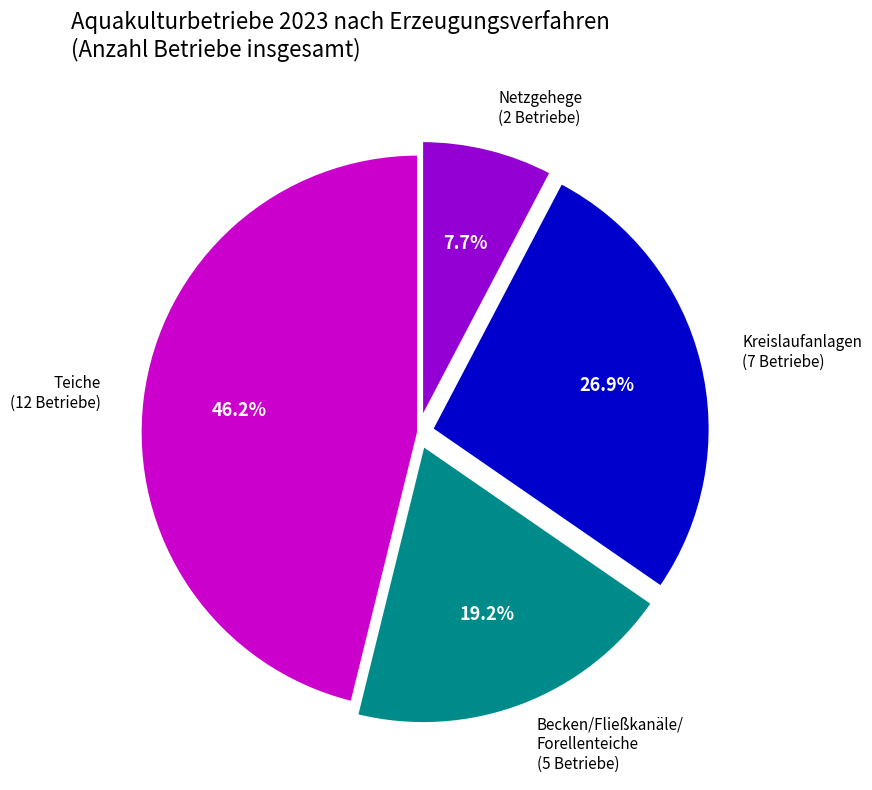

Is the sum of Kreislaufanlagen (7 Betriebe) and Teiche (12 Betriebe) greater than half?

Yes